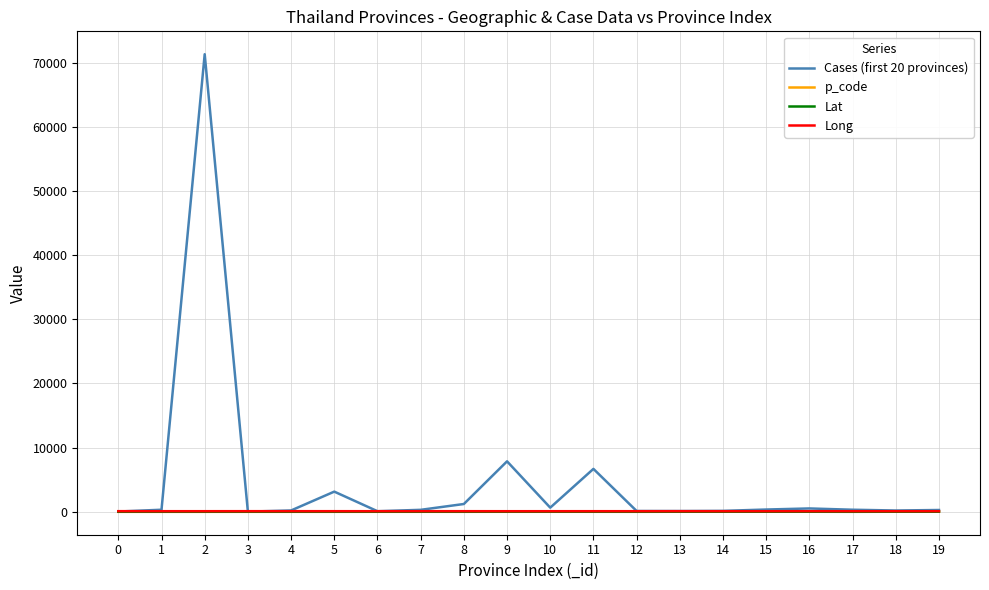

Where is the first local maximum for Cases (first 20 provinces)?

2